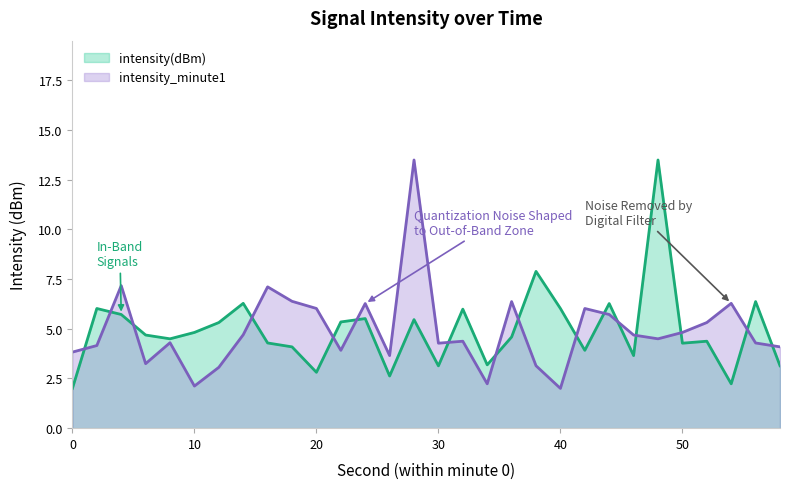

Reading left to right, transcribe all the data shown in this chart.

intensity(dBm): 2.0	6.0	5.7	4.7	4.5	4.8	5.3	6.3	4.3	4.1	2.8	5.3	5.5	2.6	5.5	3.1	6.0	3.2	4.6	7.9	6.0	3.9	6.3	3.7	13.5	4.3	4.4	2.2	6.4	3.1
intensity_minute1: 3.8	4.2	7.2	3.2	4.3	2.1	3.1	4.7	7.1	6.4	6.0	3.9	6.3	3.7	13.5	4.3	4.4	2.2	6.4	3.1	2.0	6.0	5.7	4.7	4.5	4.8	5.3	6.3	4.3	4.1